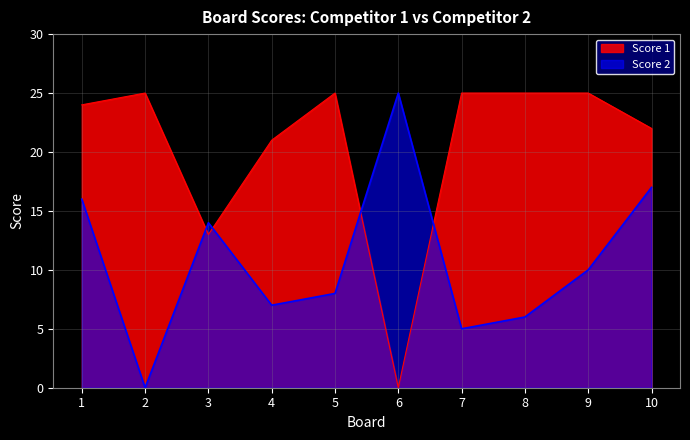

What is the sum of all Score 2 values?

108